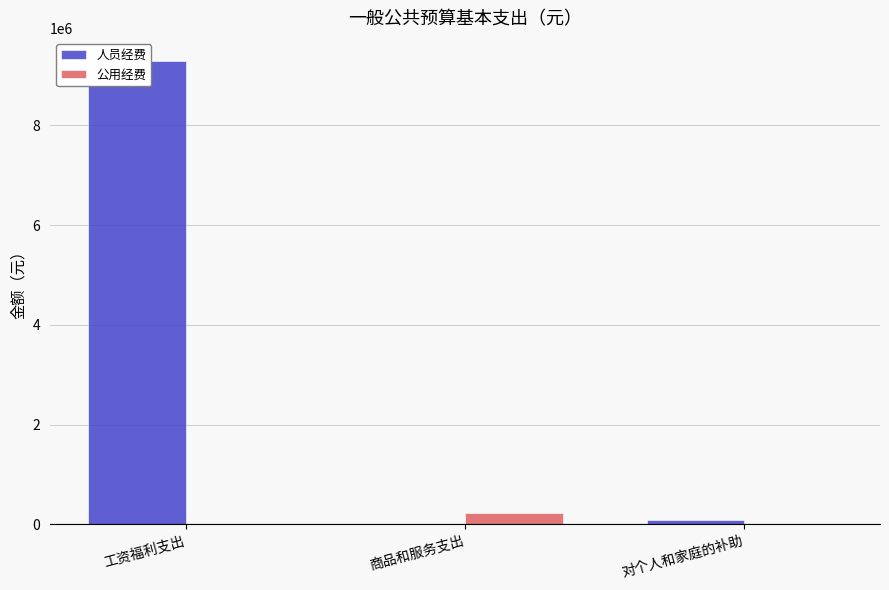

Is the value of 公用经费 at 商品和服务支出 greater than the value of 人员经费 at 工资福利支出?

No